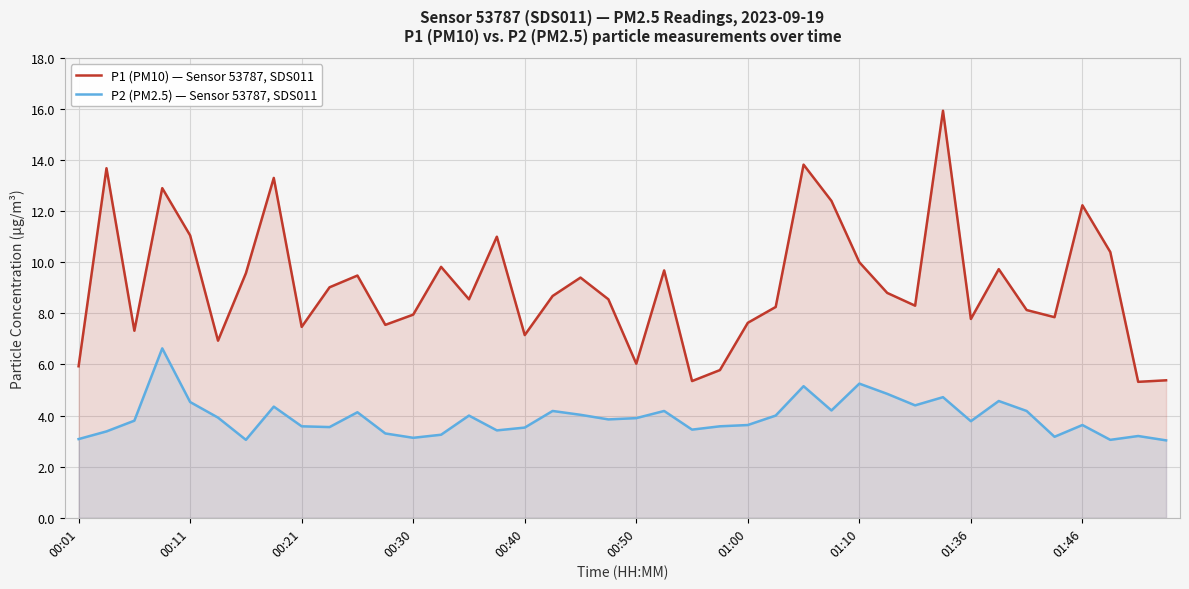

True or false: P1 (PM10) — Sensor 53787, SDS011 and P2 (PM2.5) — Sensor 53787, SDS011 intersect in this chart.

False